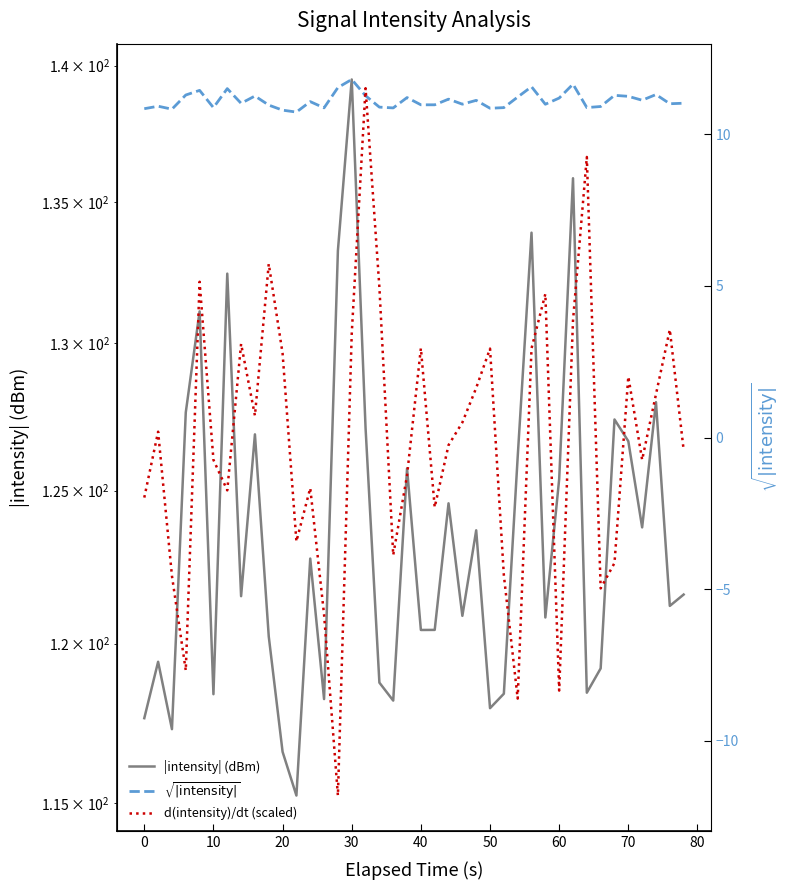

Does the chart have visible grid lines?

No